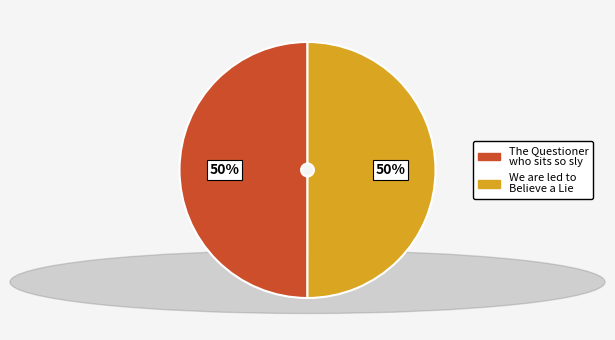

To the nearest percent, what percentage of the pie is The Questioner who sits so sly?

50%